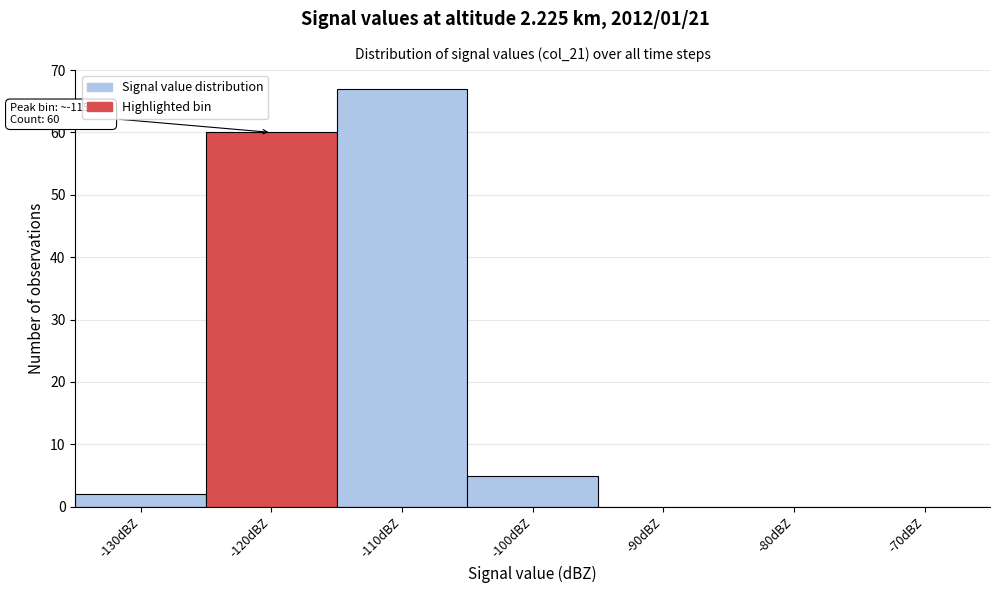

Reading right to left, what are all the values shown in this chart?

-70dBZ=0	-80dBZ=0	-90dBZ=0	-100dBZ=5	-110dBZ=67	-120dBZ=60	-130dBZ=2